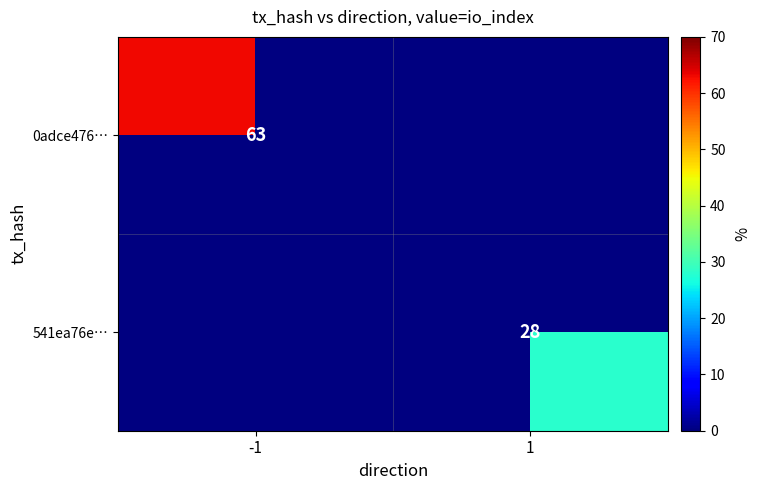

The value of 541ea76e… at 1 is 28. True or false?

True